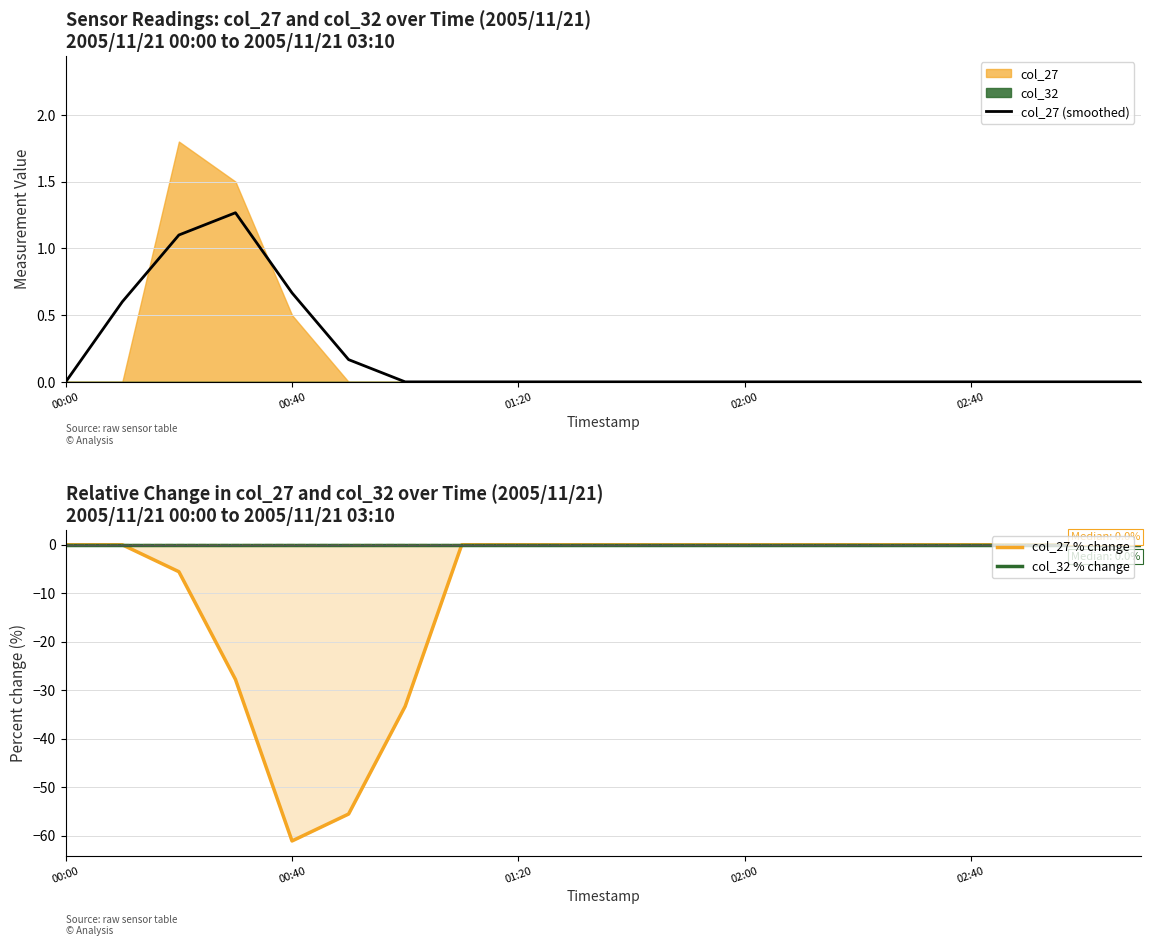

Is it true that col_32 % change equals 0.0 at 10?

True